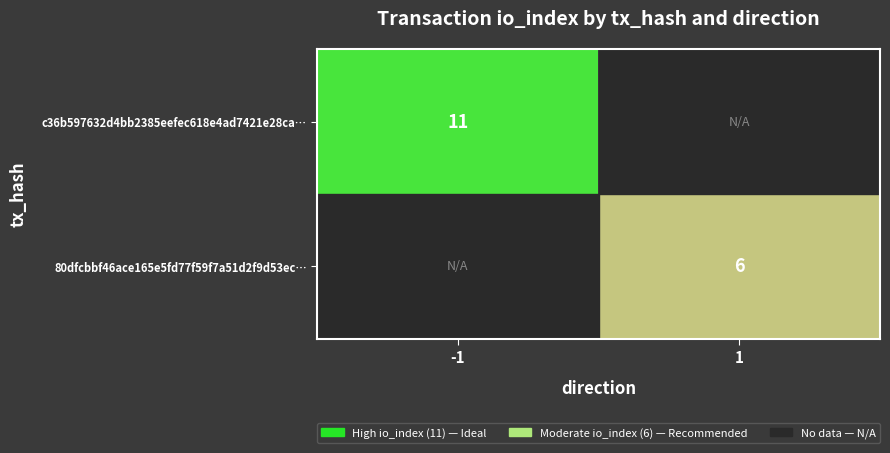

The value of 80dfcbbf46ace165e5fd77f59f7a51d2f9d53ec… at 1 is 3. True or false?

False